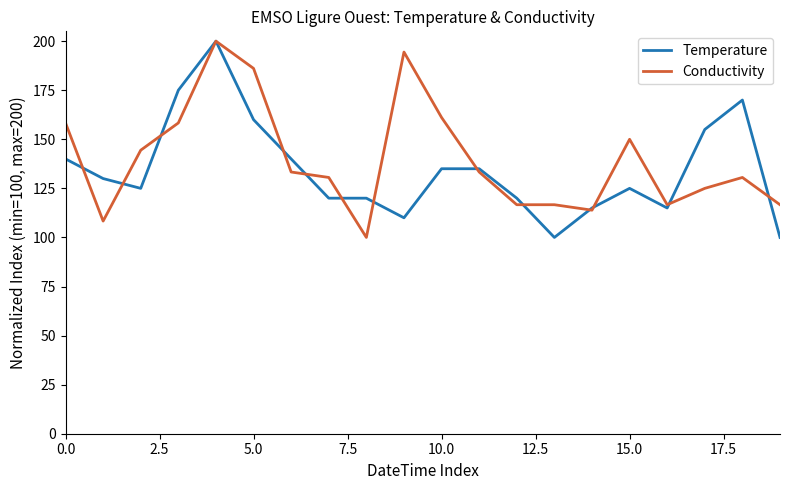

What is the maximum value for Conductivity?

200.0